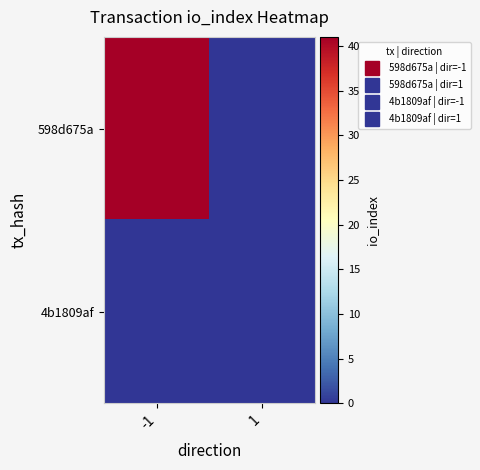

Which series has the widest spread of values?

598d675a